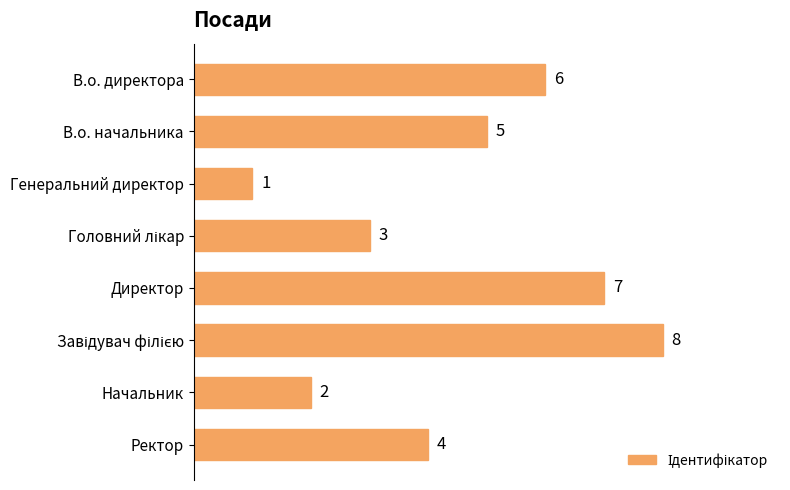

Are the bars horizontal?

Yes